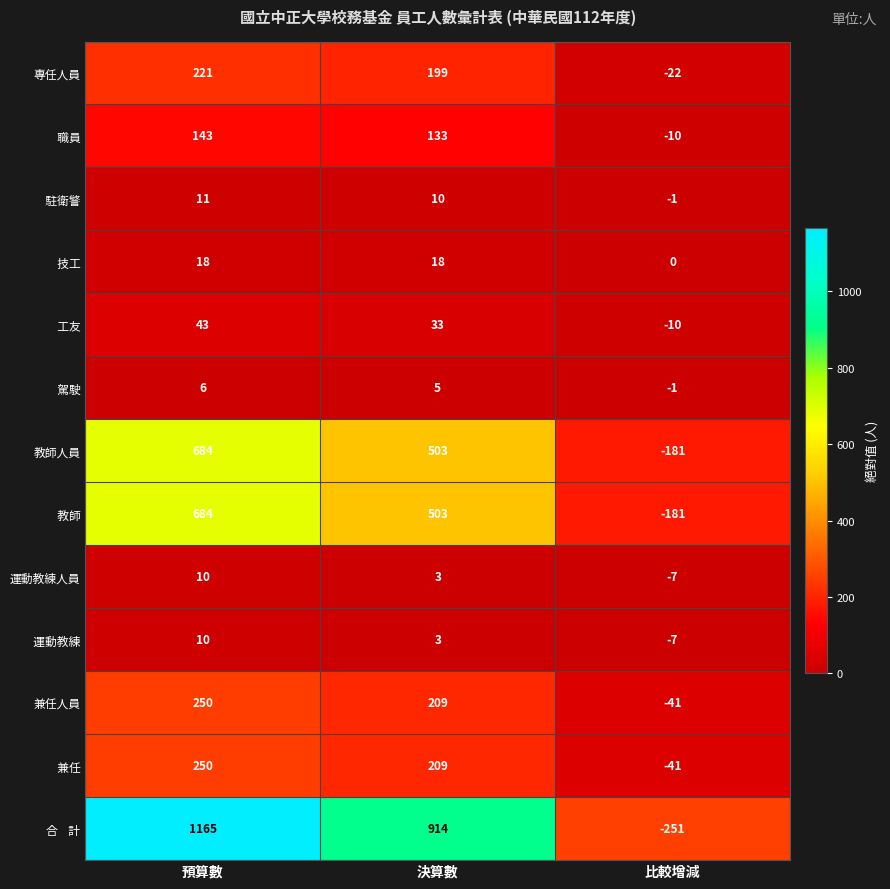

The value of 教師人員 at 決算數 is 503. True or false?

True